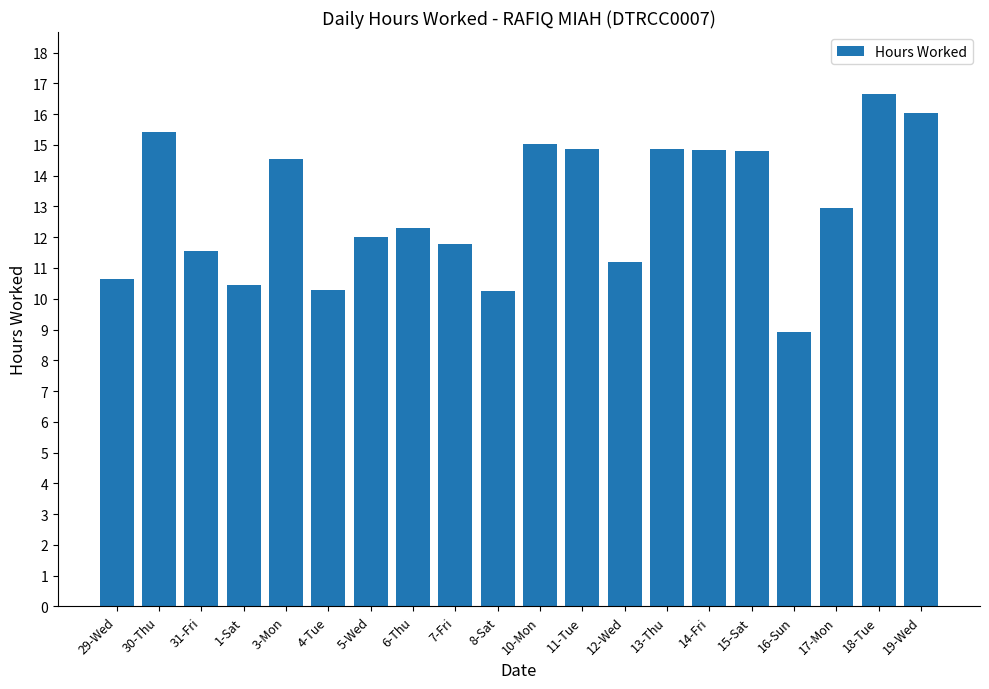

At which label is the value closest to 12?

5-Wed